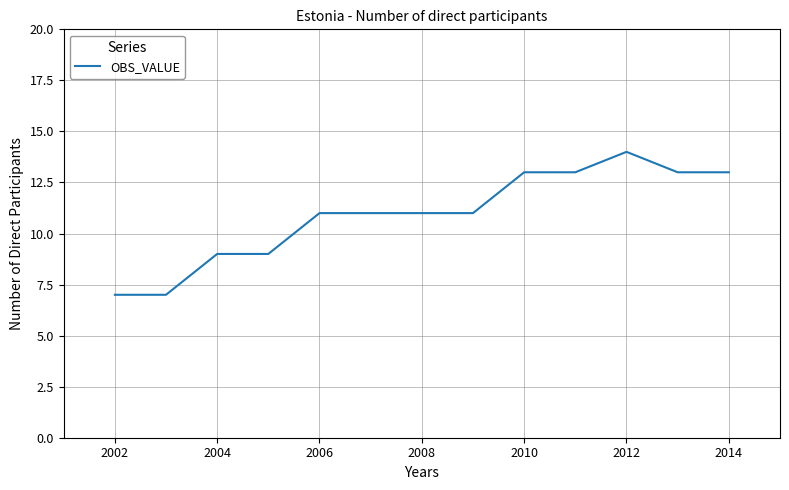

What is the minimum value shown in the chart?

7